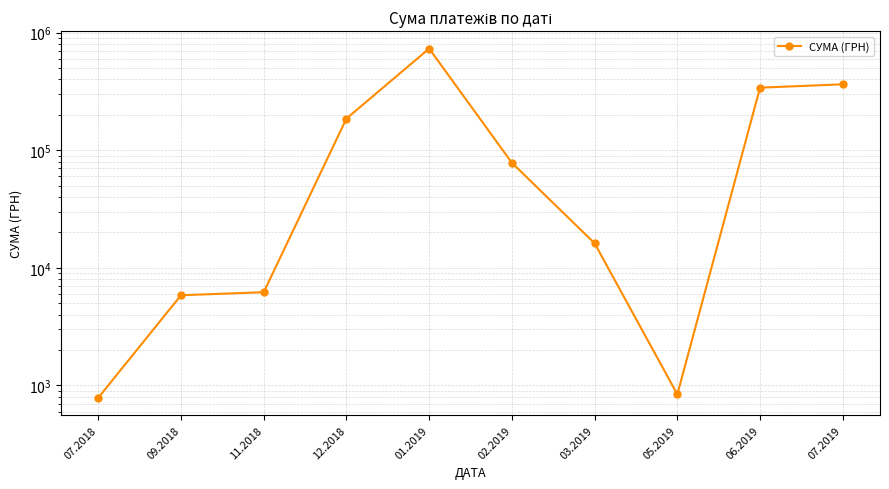

Does the chart have visible grid lines?

Yes